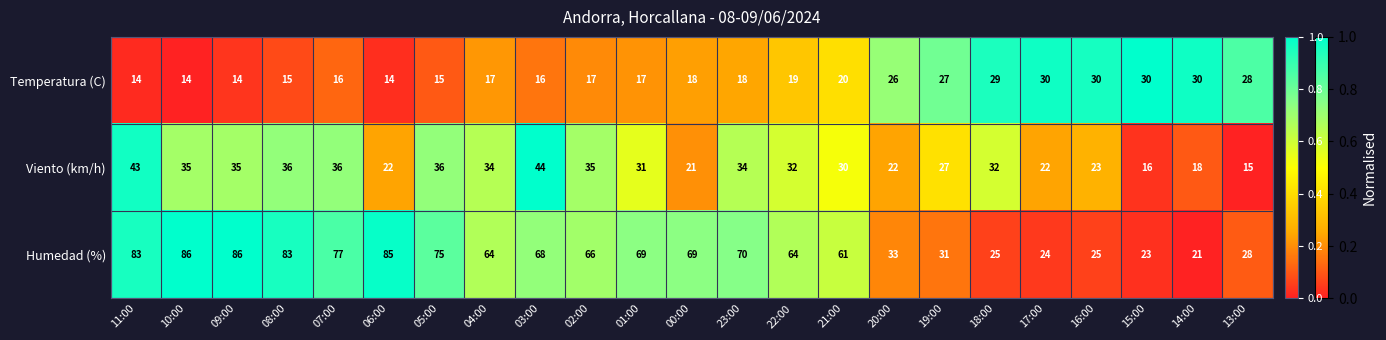

Where does the Humedad (%) series first go above 66?

11:00